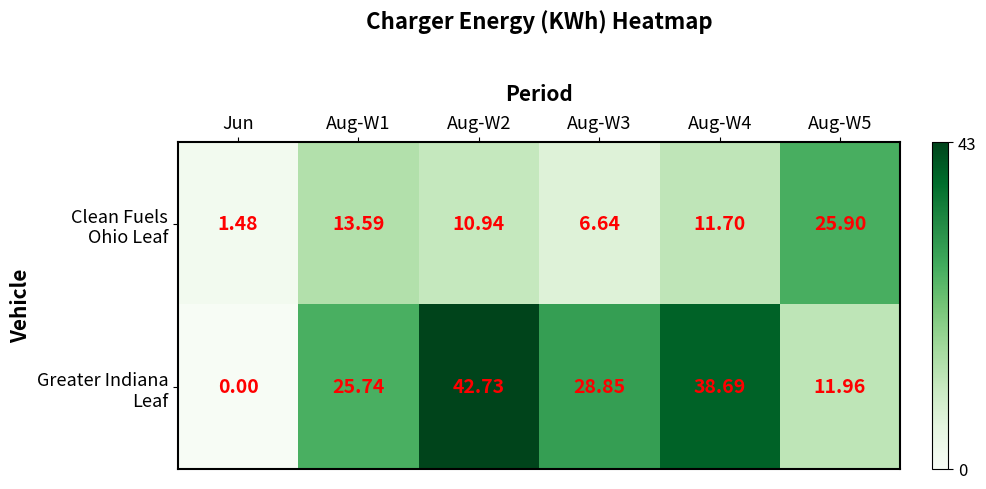

Which label corresponds to the smallest value in the chart?

Jun